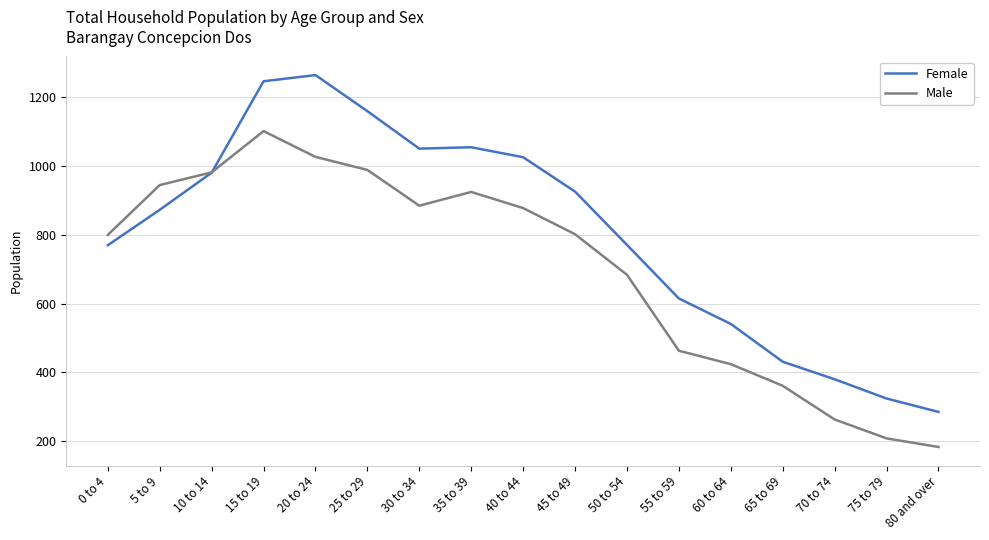

Is this an area chart (filled region under the line)?

No